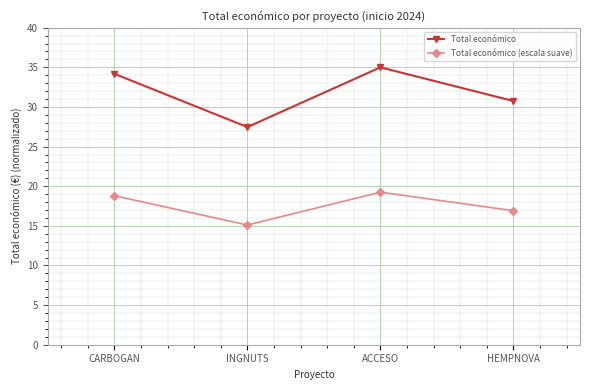

What is the total value across all series at HEMPNOVA?

47.7